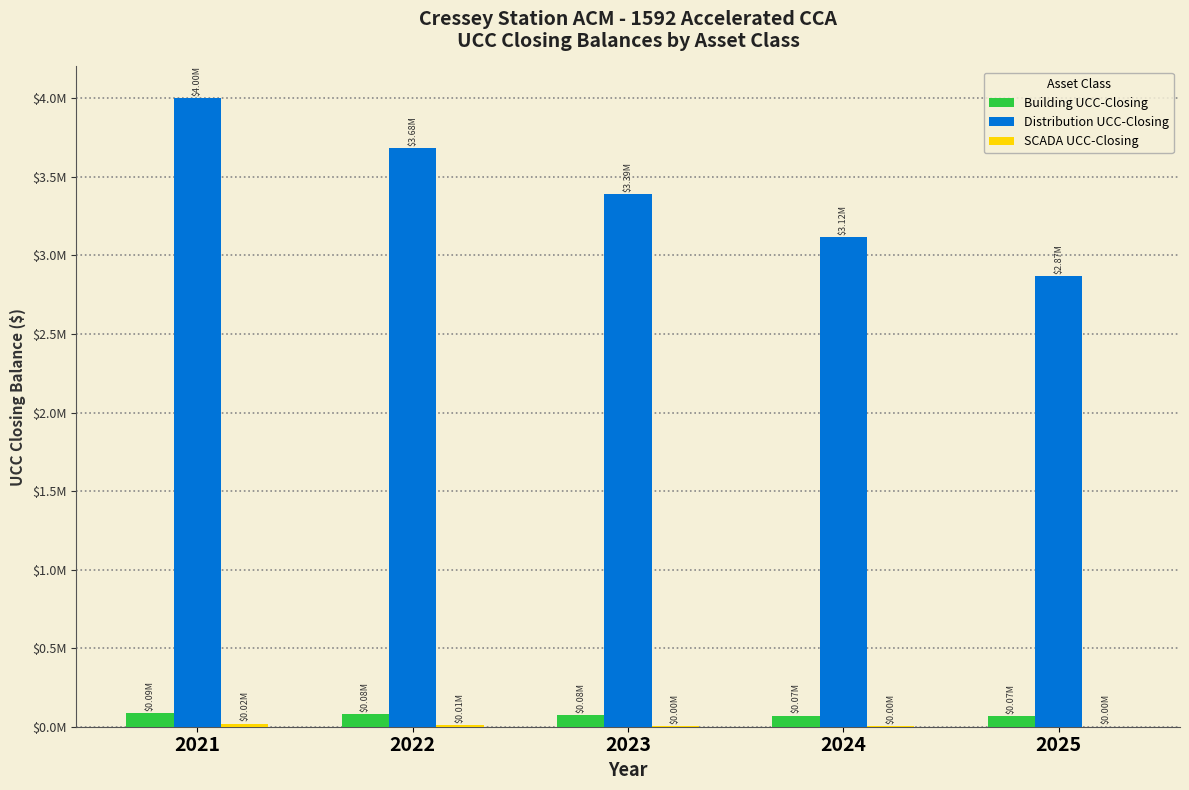

At which category is the sum across all series the highest?

2021